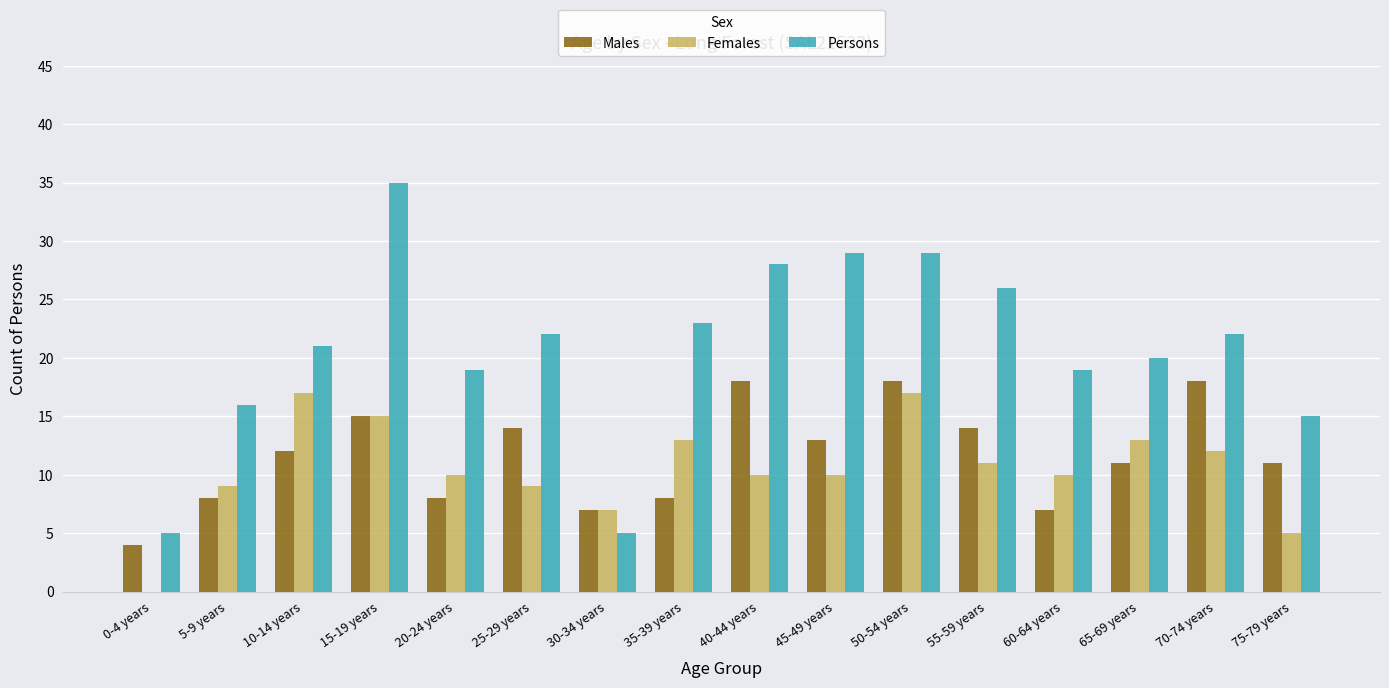

Between 0-4 years and 30-34 years, which series saw the biggest shift?

Females